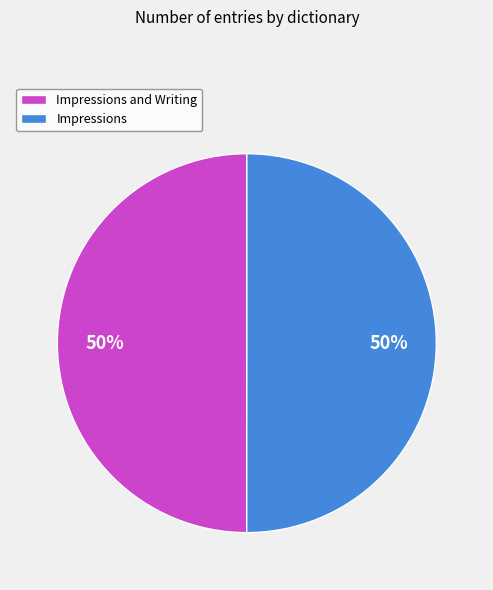

The Impressions slice represents 50% of the pie. True or false?

True